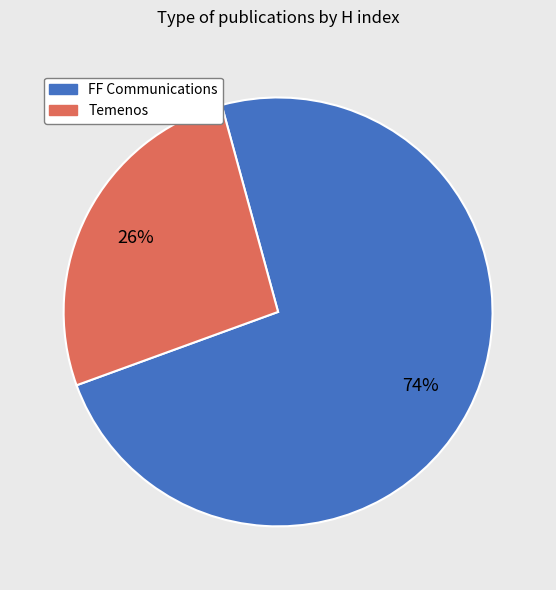

Does Temenos represent more than half of the total?

No